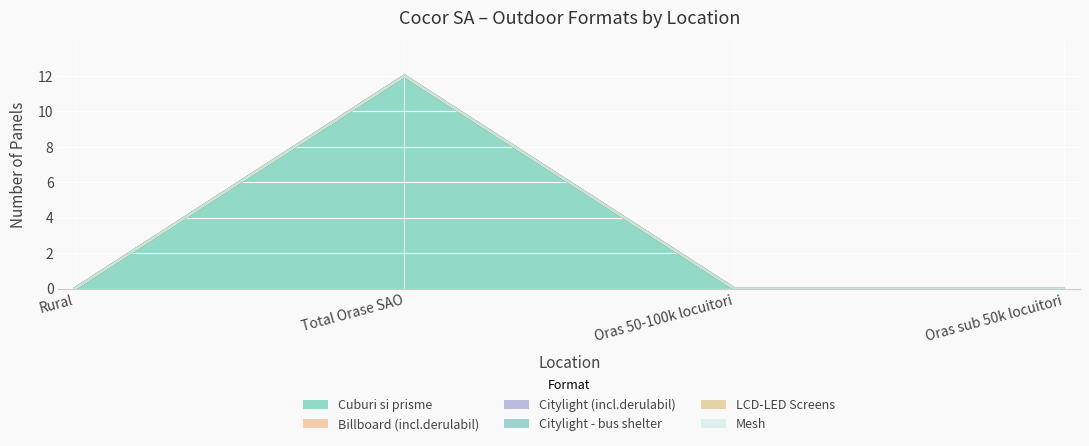

True or false: LCD-LED Screens and Billboard (incl.derulabil) intersect in this chart.

False